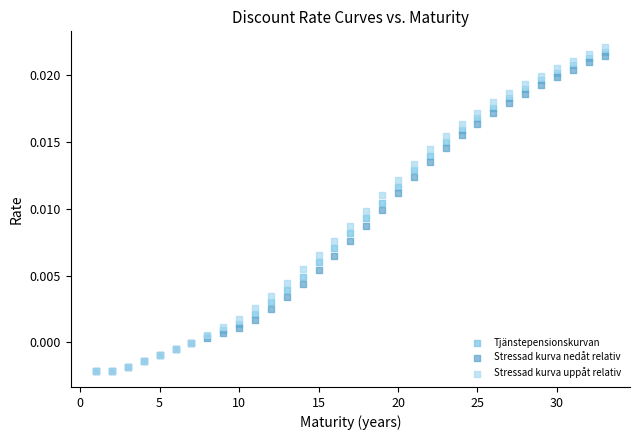

What are all the series names shown in the legend?

Tjänstepensionskurvan, Stressad kurva nedåt relativ, Stressad kurva uppåt relativ